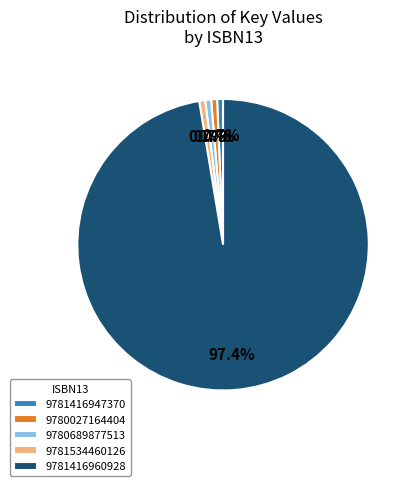

To the nearest percent, what is the combined percentage of 9781416960928 and 9780027164404?

98%